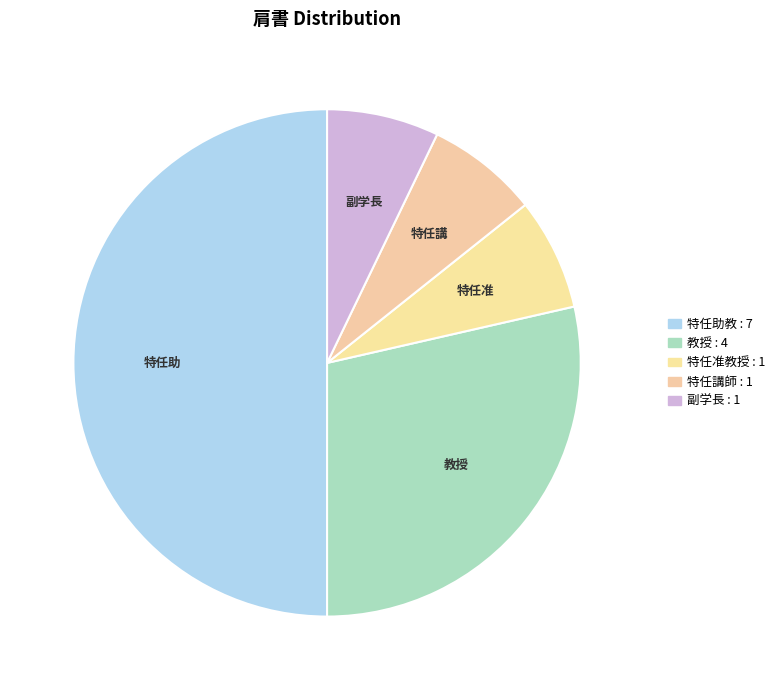

Combined, what portion of the pie is 特任准教授 and 教授?

35.7%